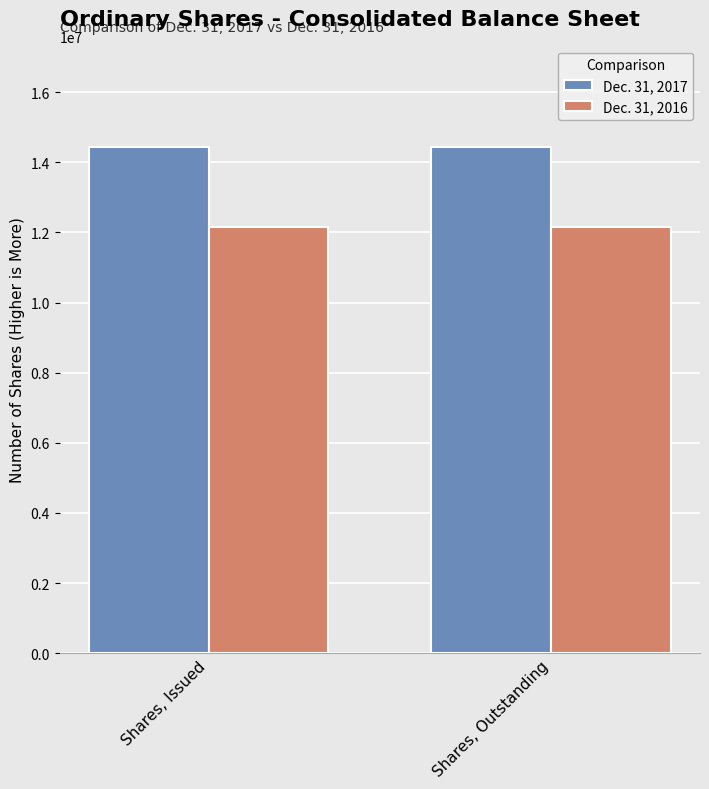

What position from the right is Shares, Issued?

2